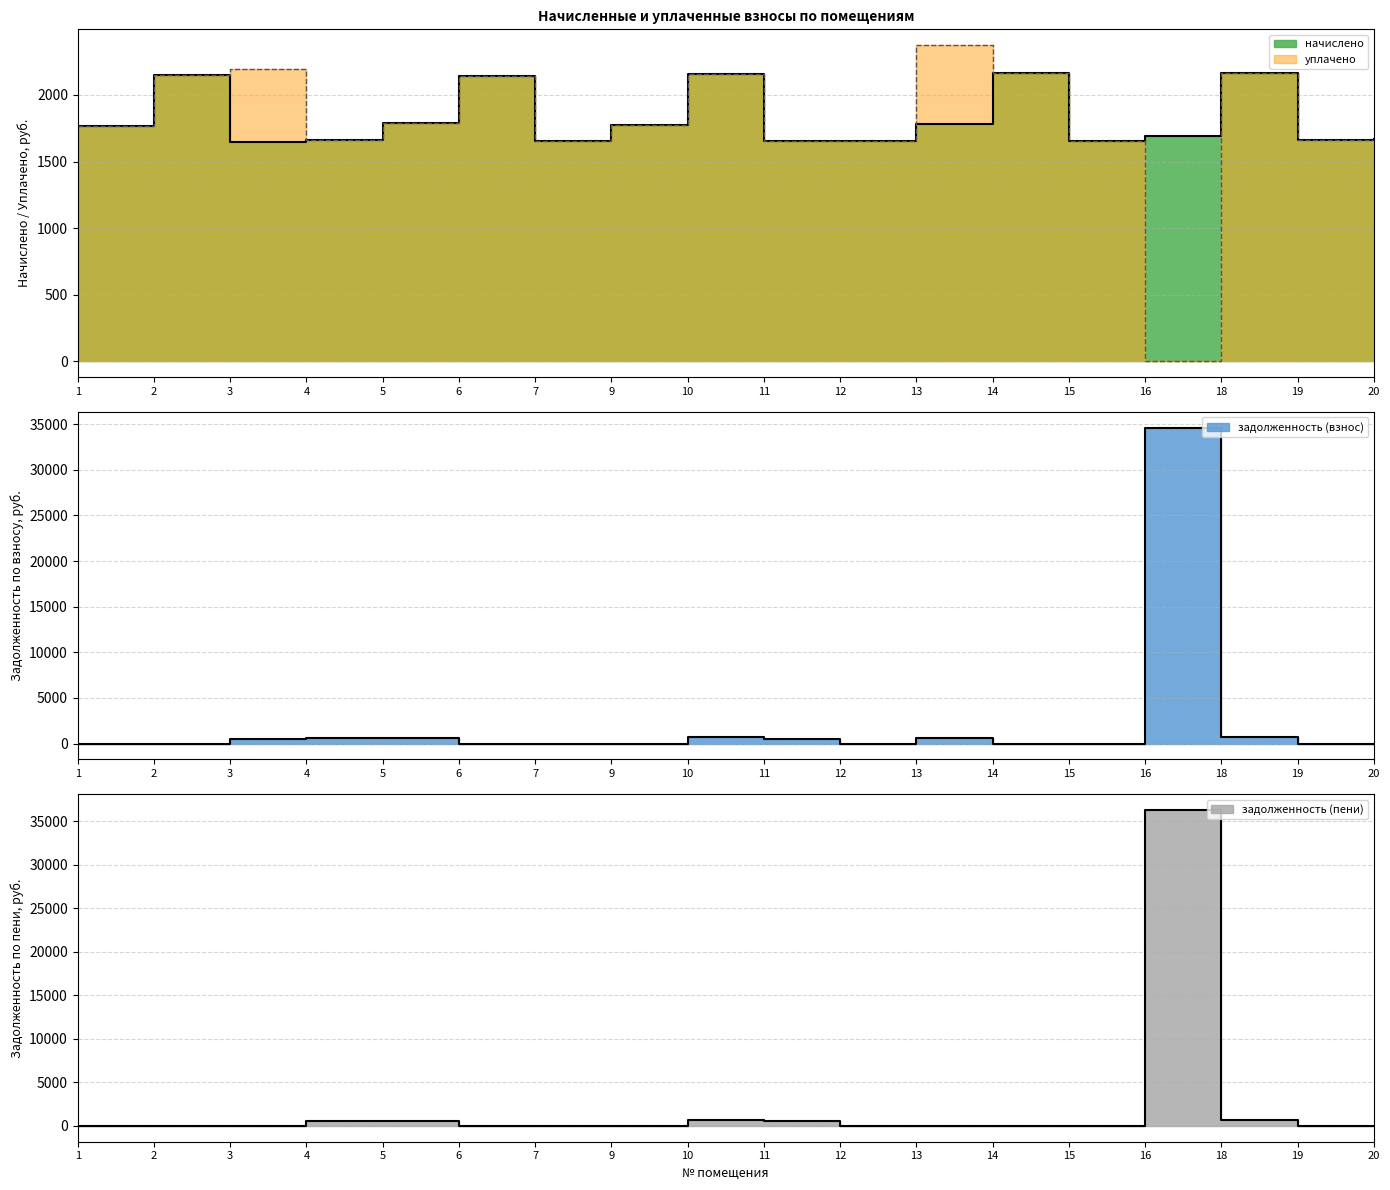

The value of задолженность (взнос) at 11 is 550.6. True or false?

True